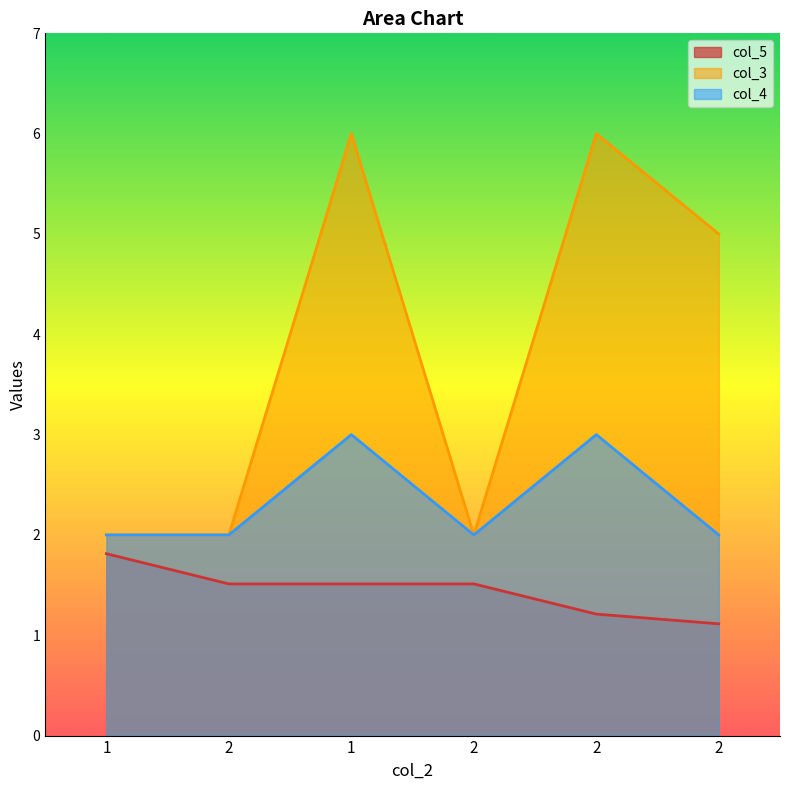

What is the difference between the maximum and minimum values in the col_5 series?

0.7